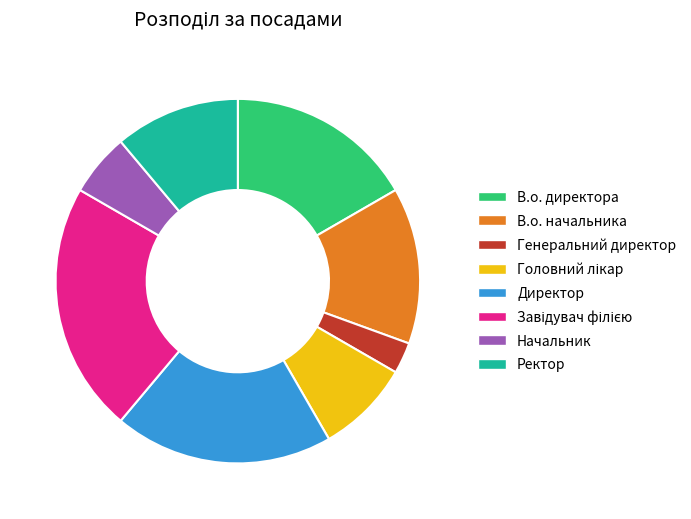

Combined, do Генеральний директор and В.о. начальника account for over 50%?

No